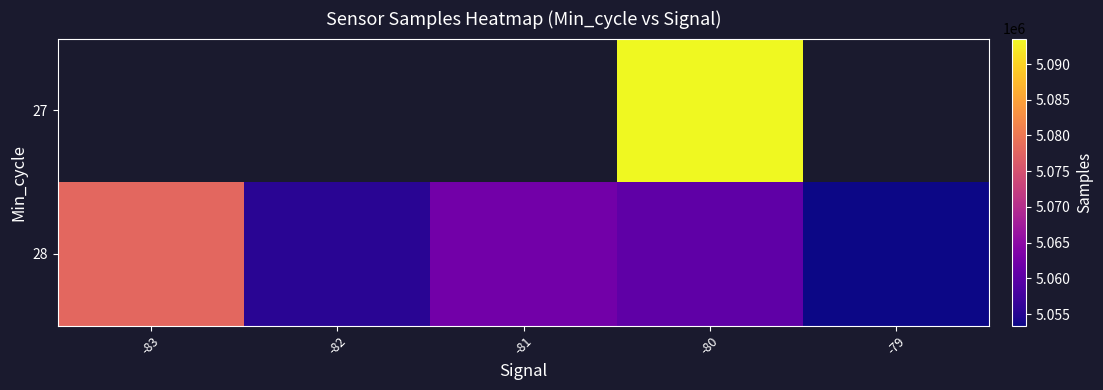

At which category is the sum across all series the highest?

-80